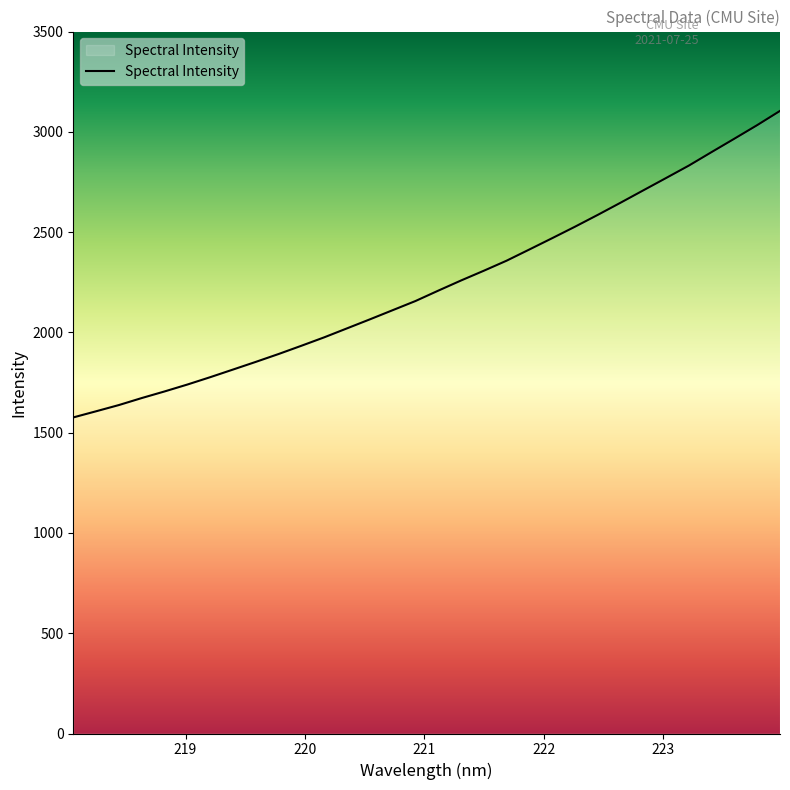

What is the smallest value displayed?

1576.0